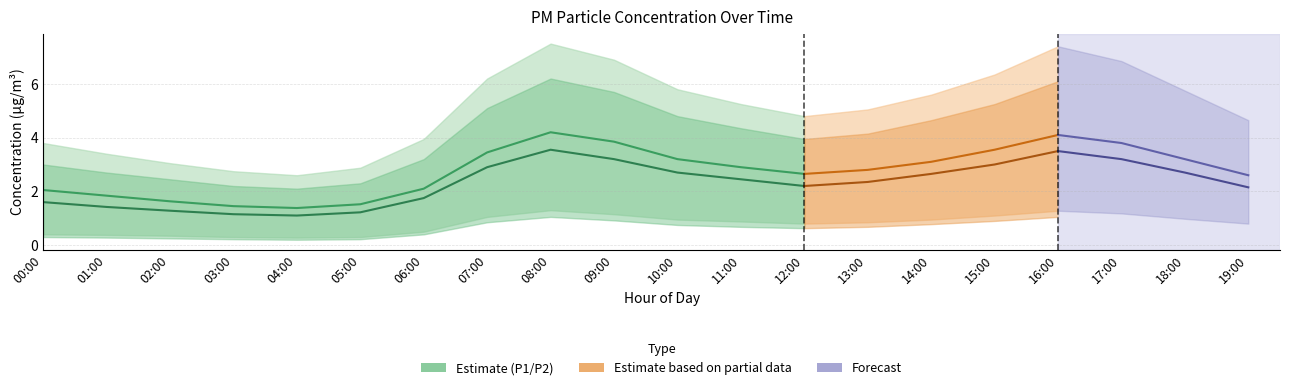

What position from the left is 18:00?

19